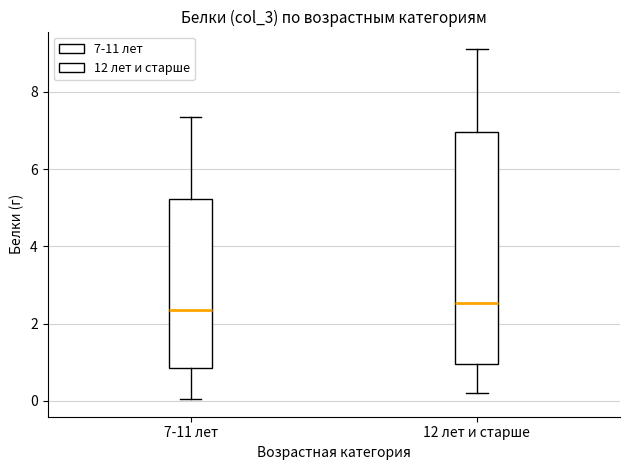

Reading left to right, read every box against the y-axis: the position of its median line, the range the box covers, and the ends of its whiskers. The values are not printed on the chart, so give them approximately, as read against the axis.

7-11 лет: median 2.4, box 0.8 to 5.2, whiskers 0.0 to 7.4
12 лет и старше: median 2.6, box 1.0 to 7.0, whiskers 0.2 to 9.2